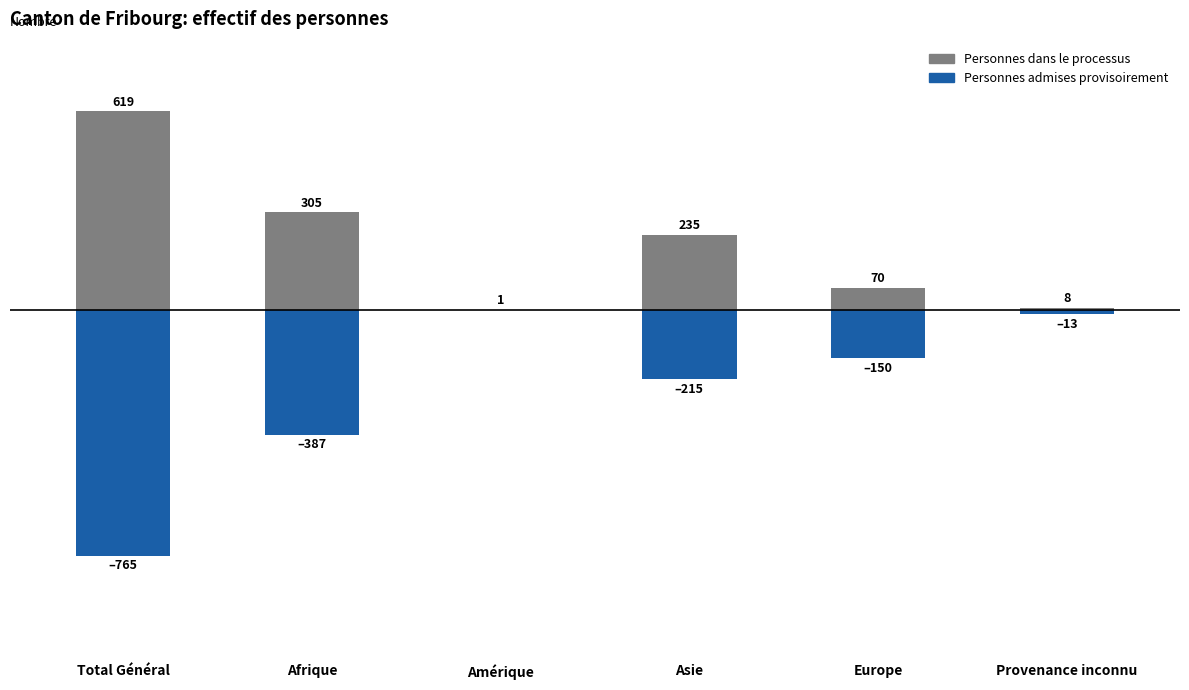

What value does the Personnes admises provisoirement series have at Total Général, to the nearest 50?

-750